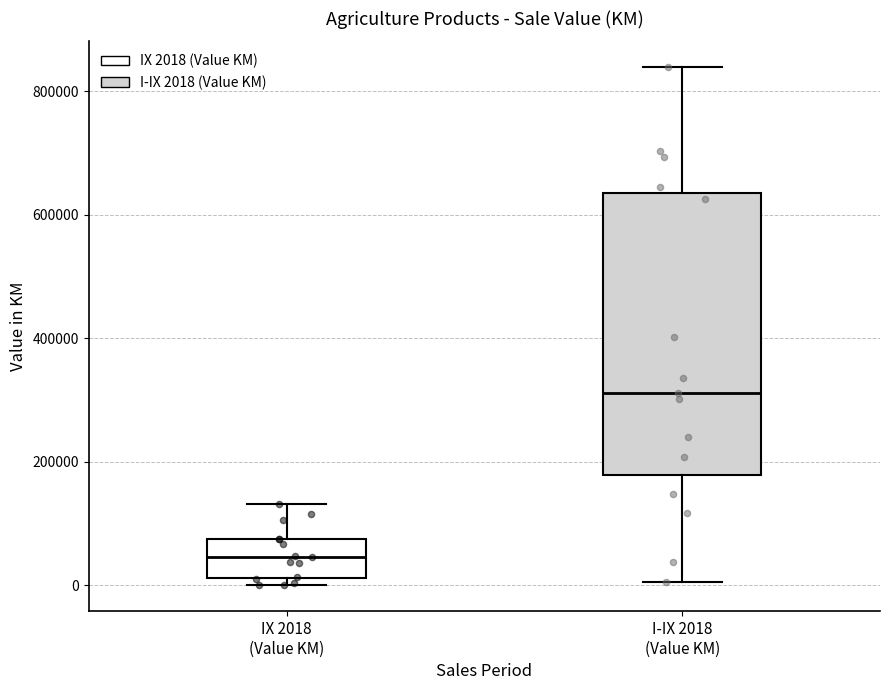

Reading left to right, read every box against the y-axis: the position of its median line, the range the box covers, and the ends of its whiskers. The values are not printed on the chart, so give them approximately, as read against the axis.

IX 2018 (Value KM): median 40000, box 20000 to 80000, whiskers 0 to 140000
I-IX 2018 (Value KM): median 320000, box 180000 to 640000, whiskers 0 to 840000